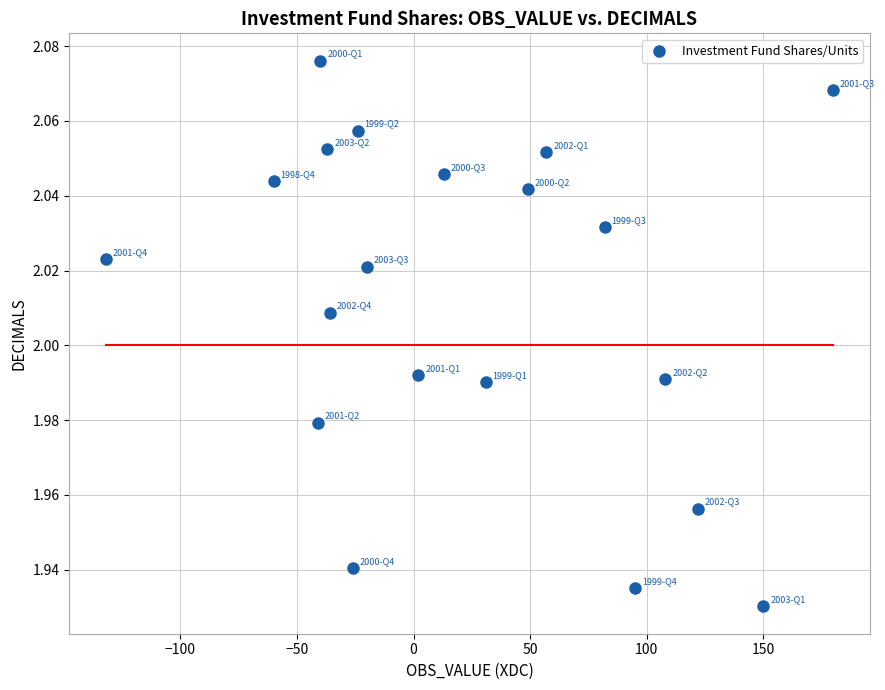

What is the range of X values (max minus min)?

312.0